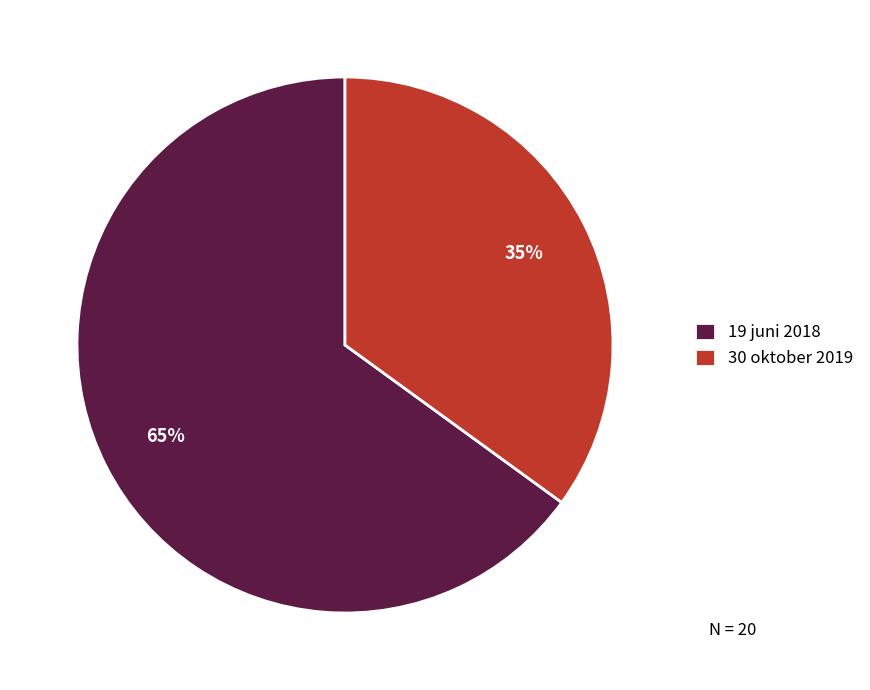

Do 19 juni 2018 and 30 oktober 2019 together represent more than half of the pie?

Yes